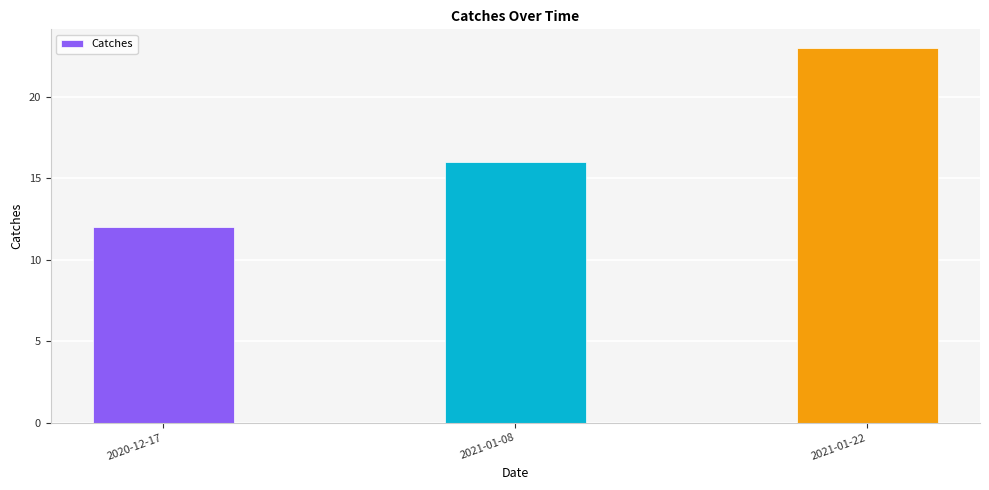

The value at 2021-01-08 is 16. True or false?

True